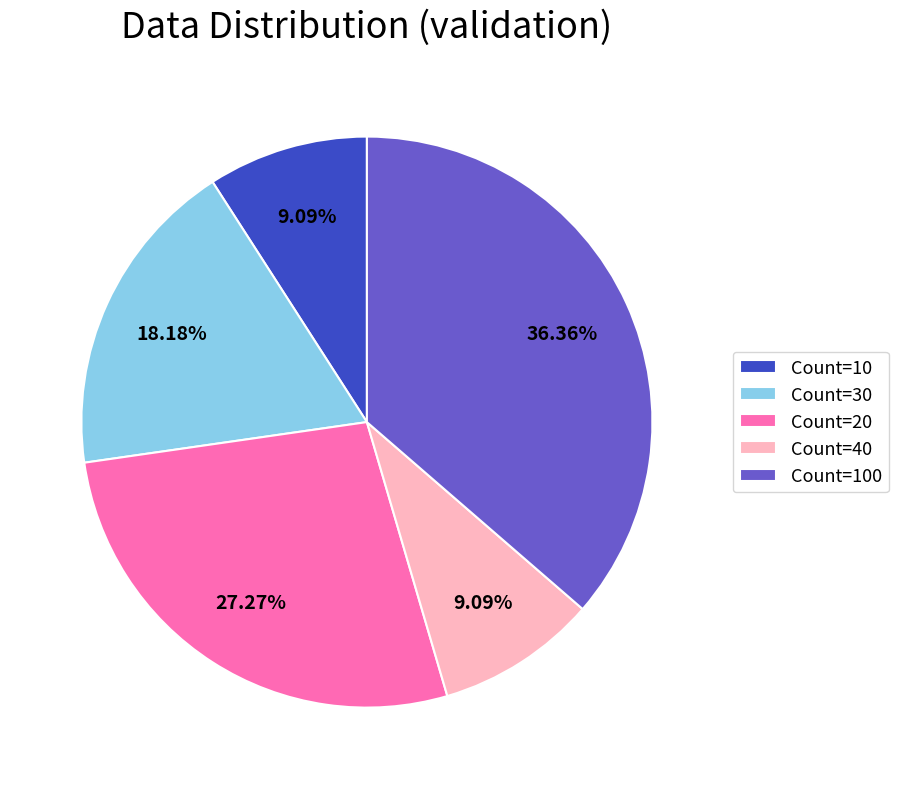

Do Count=100 and Count=30 together represent more than half of the pie?

Yes